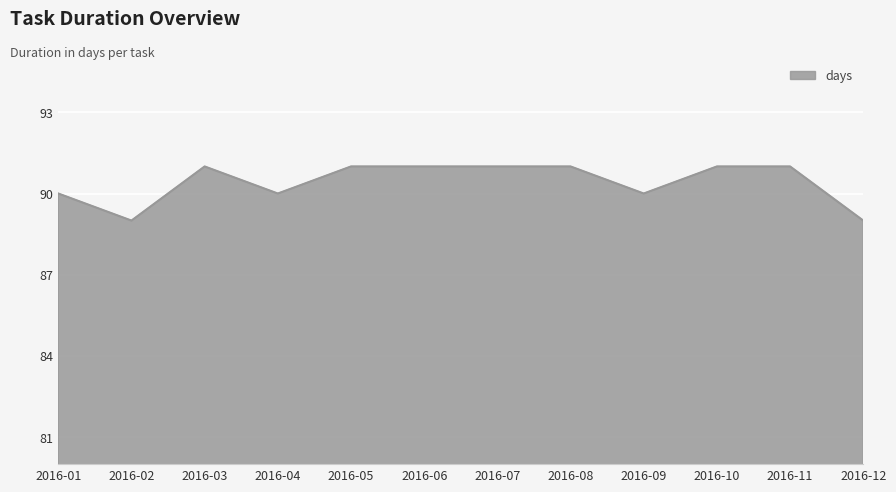

Between 2016-04 and 2016-05, which is larger?

2016-05